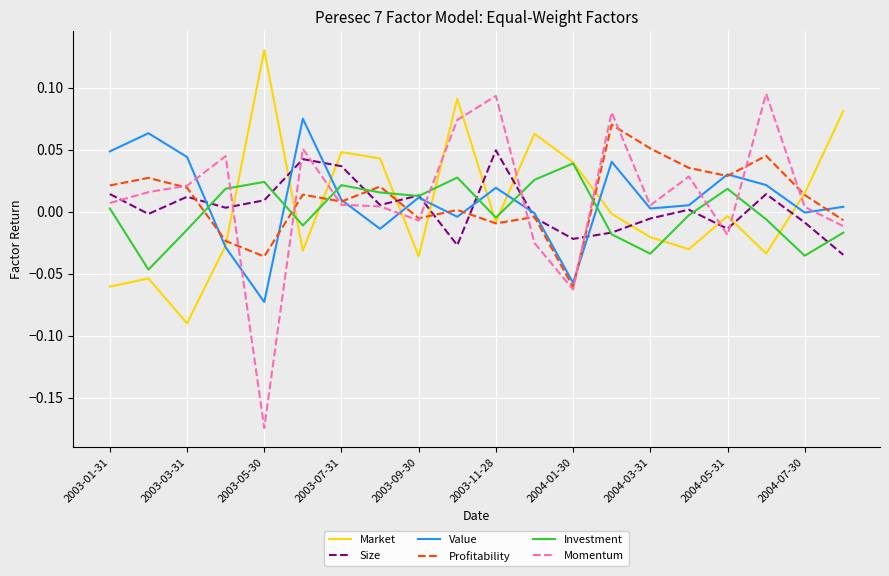

Which series has the widest spread of values?

Momentum